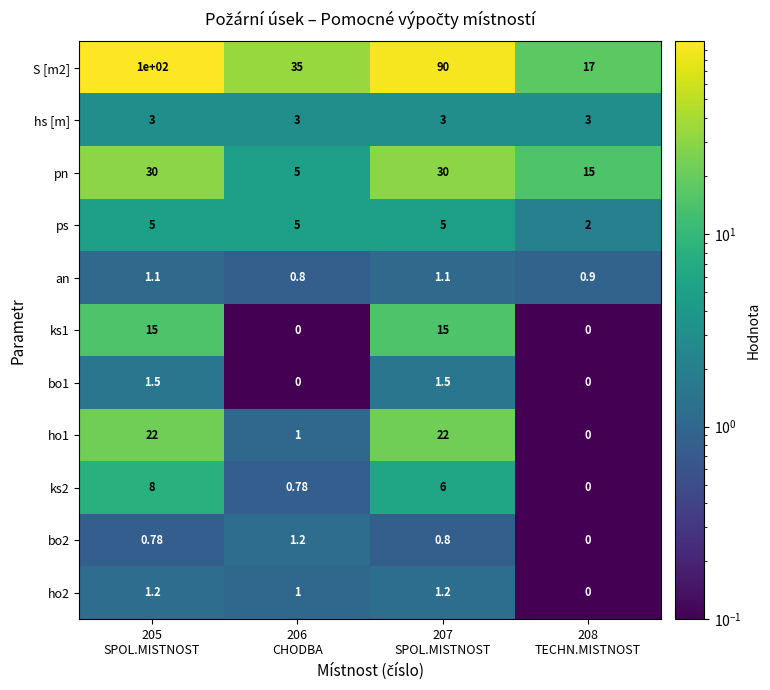

Between 208
TECHN.MISTNOST and 207
SPOL.MISTNOST, which is larger?

207
SPOL.MISTNOST